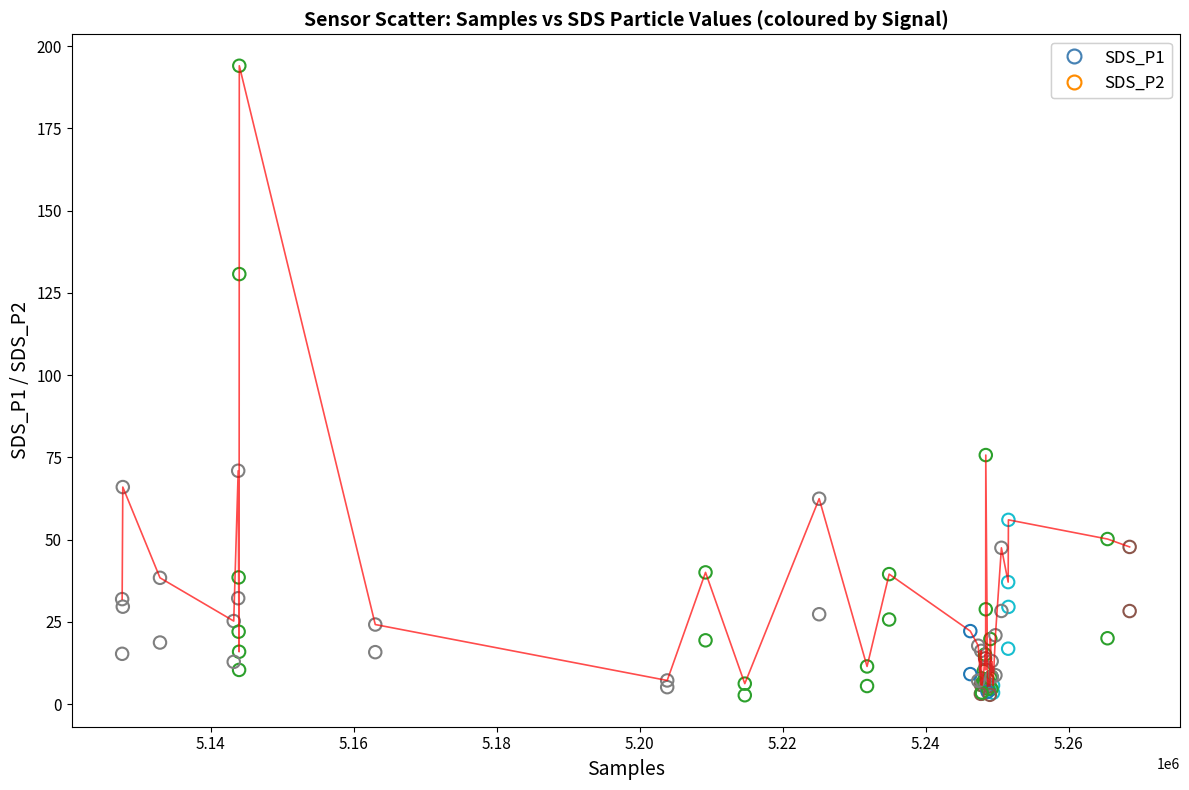

Across all series, what Y value is closest to 98?

75.7